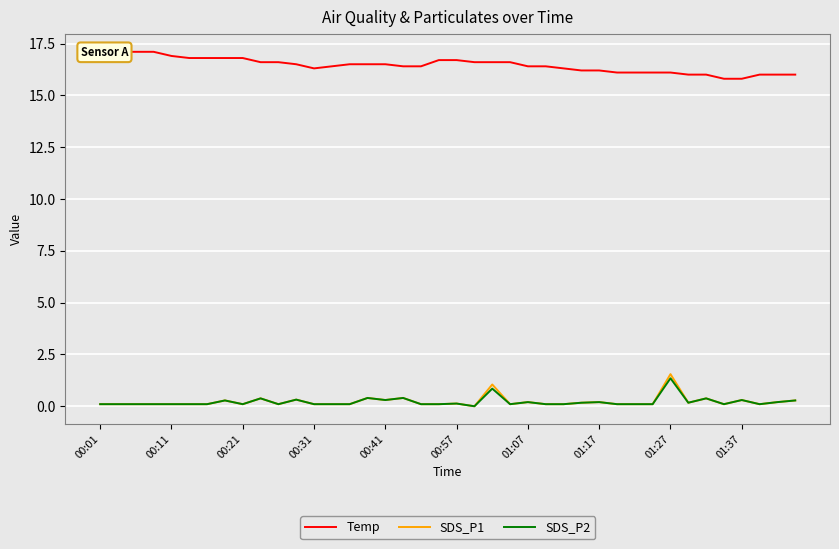

True or false: SDS_P2 and SDS_P1 cross at least once.

False